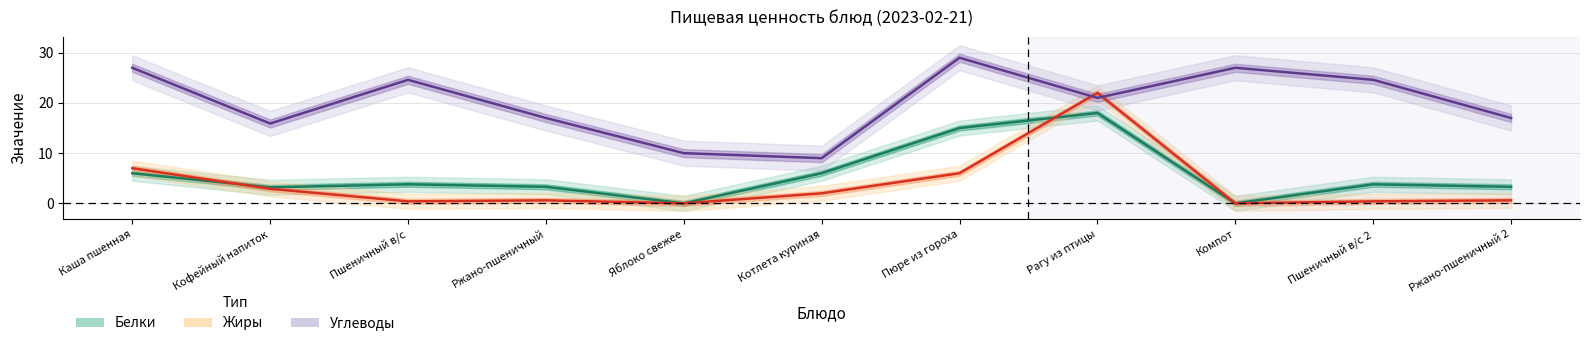

Reading right to left, extract all data points from this chart.

Белки: 3.3	3.8	0.0	18.0	15.0	6.0	0.0	3.3	3.8	3.2	6.0
Жиры: 0.6	0.4	0.0	22.0	6.0	2.0	0.0	0.6	0.4	2.9	7.0
Углеводы: 17.0	24.6	27.0	21.0	29.0	9.0	10.0	17.0	24.6	15.9	27.0